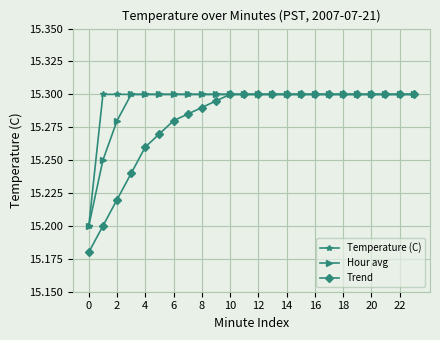

At how many categories does at least one series exceed 15?

24